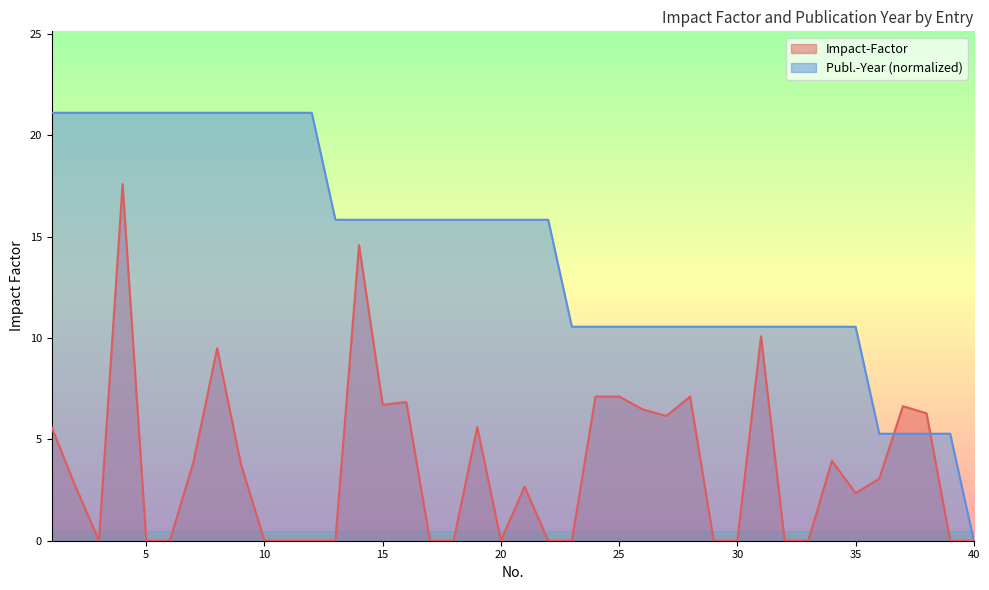

Read the Impact-Factor value at 7.

3.9